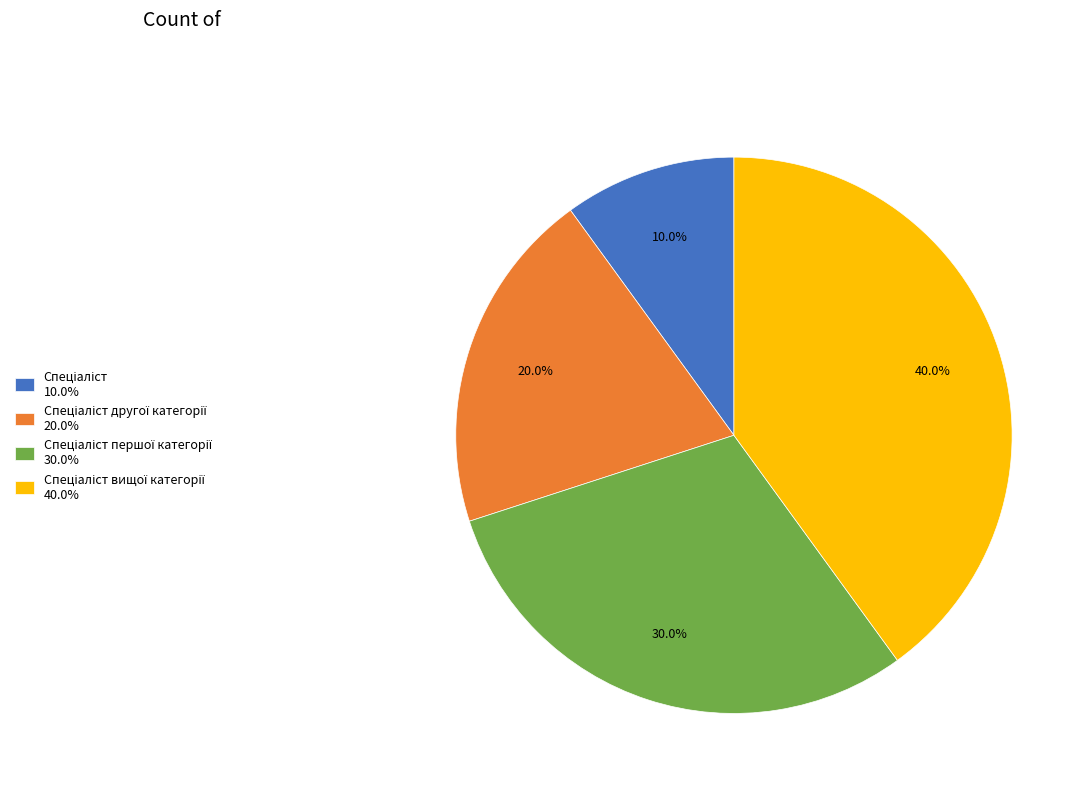

Does any single category account for the majority?

No